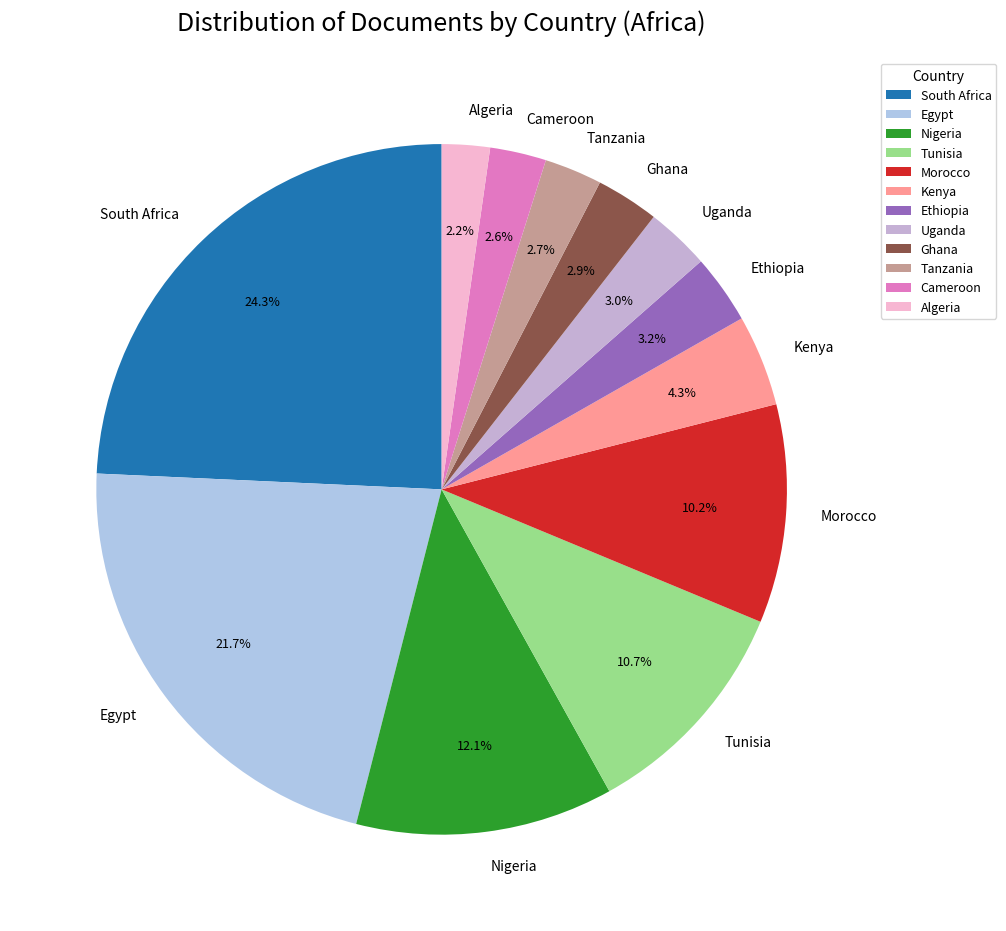

Which category has the biggest portion of the pie?

South Africa